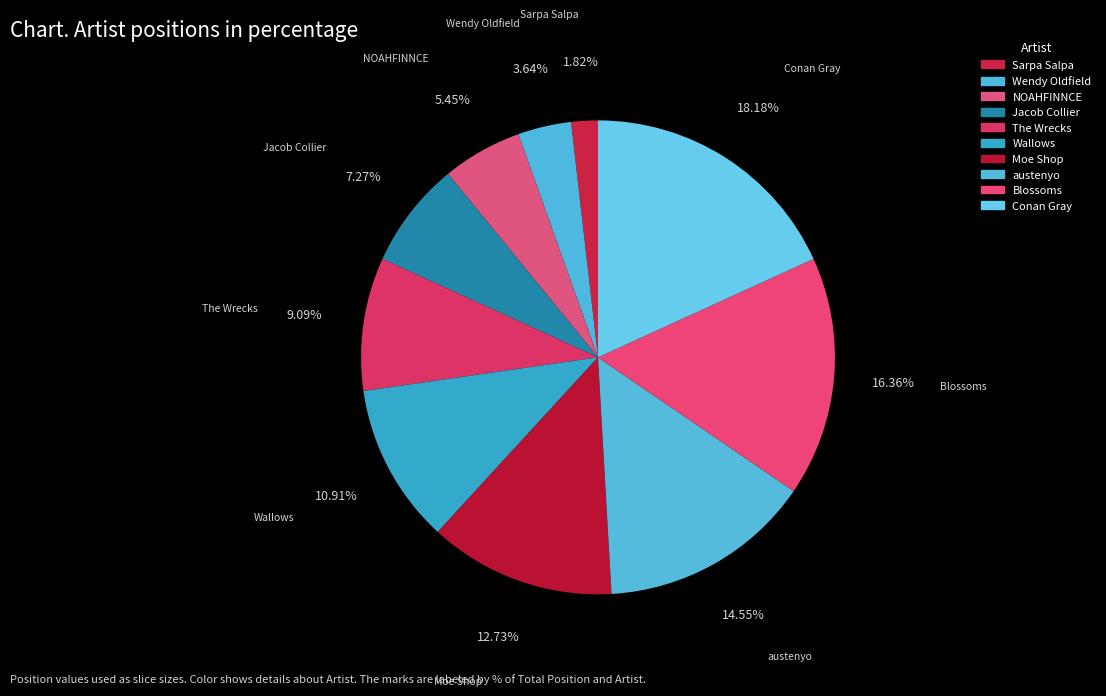

Which category has the biggest portion of the pie?

Conan Gray